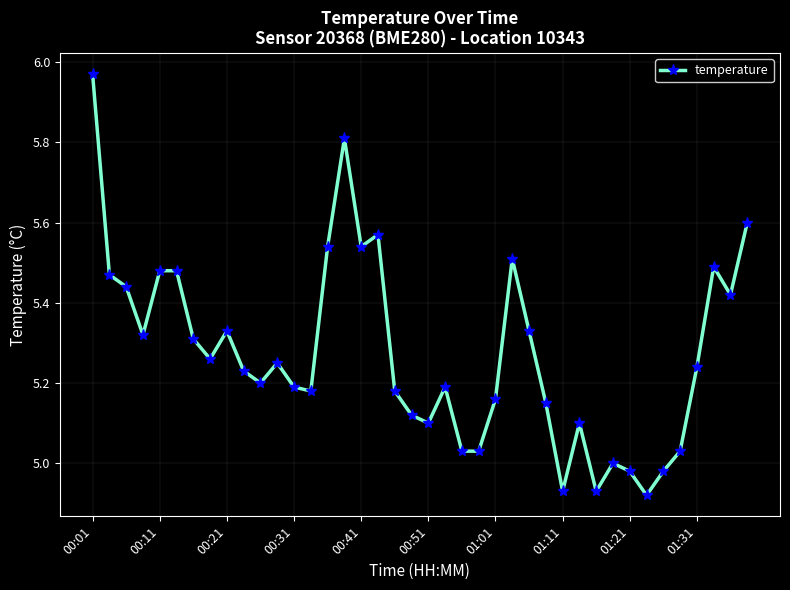

What is the sum of all values?

211.0